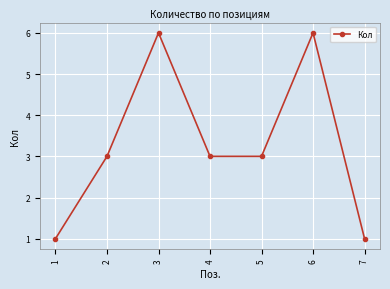

What is the greatest value displayed?

6